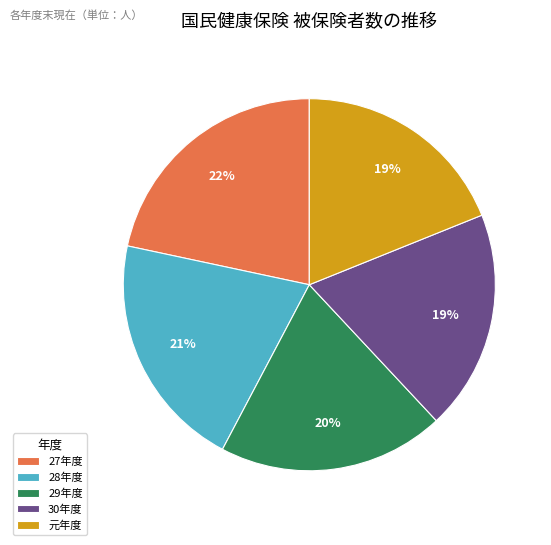

How many slices are in this pie chart?

5